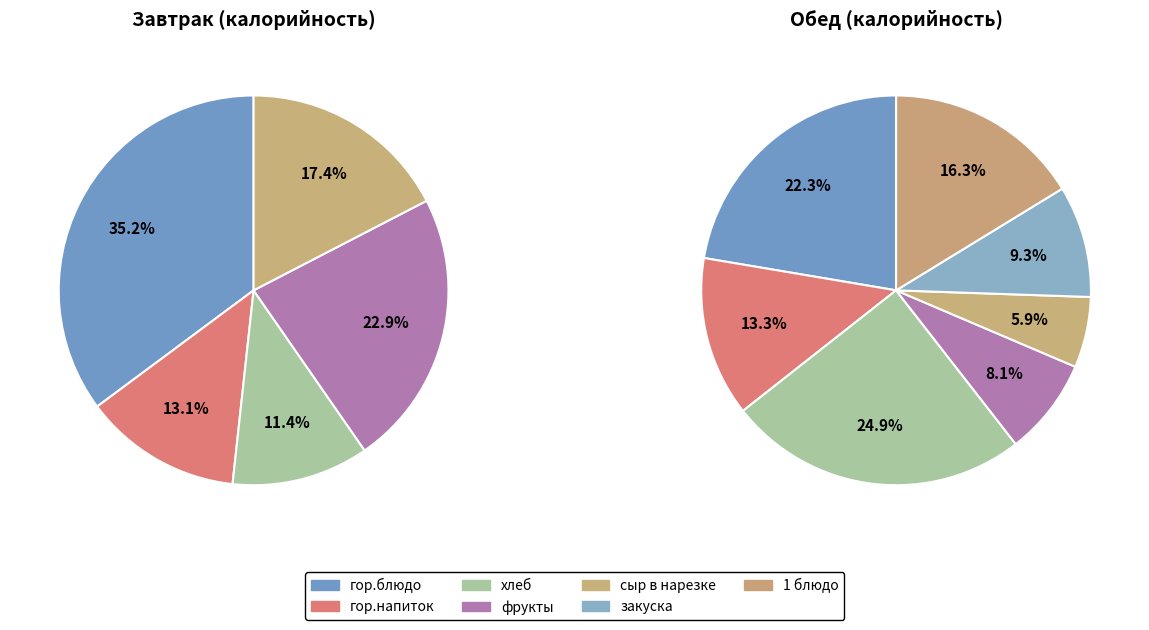

How many segments does this pie chart have?

5